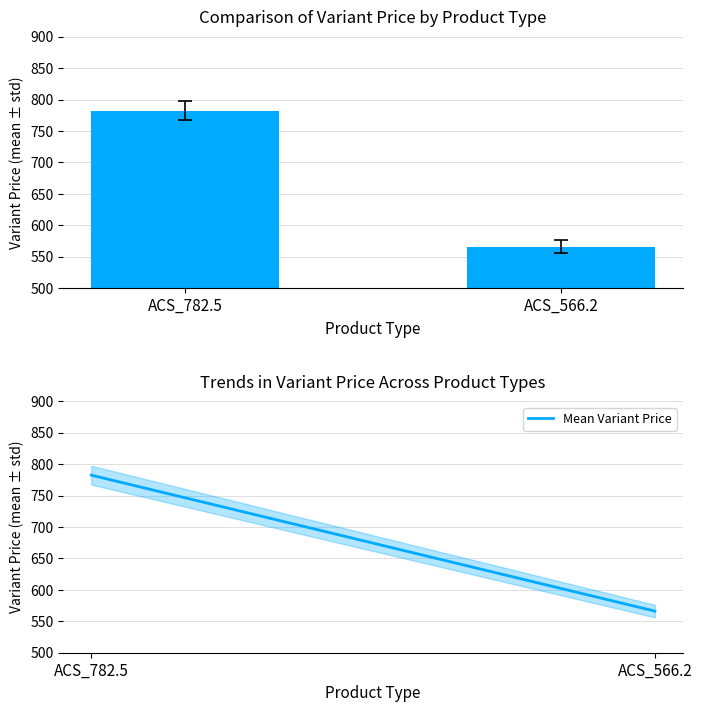

Is it true that Variant Price equals 404.7 at ACS_782.5?

False